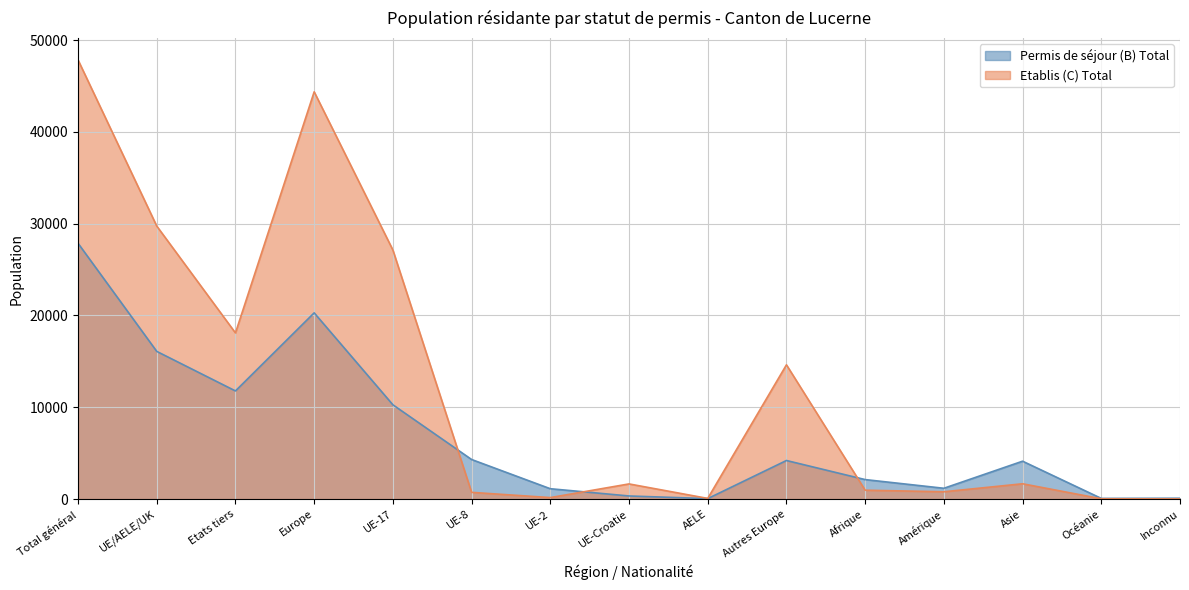

What are all the series names shown in the legend?

Permis de séjour (B) Total, Etablis (C) Total